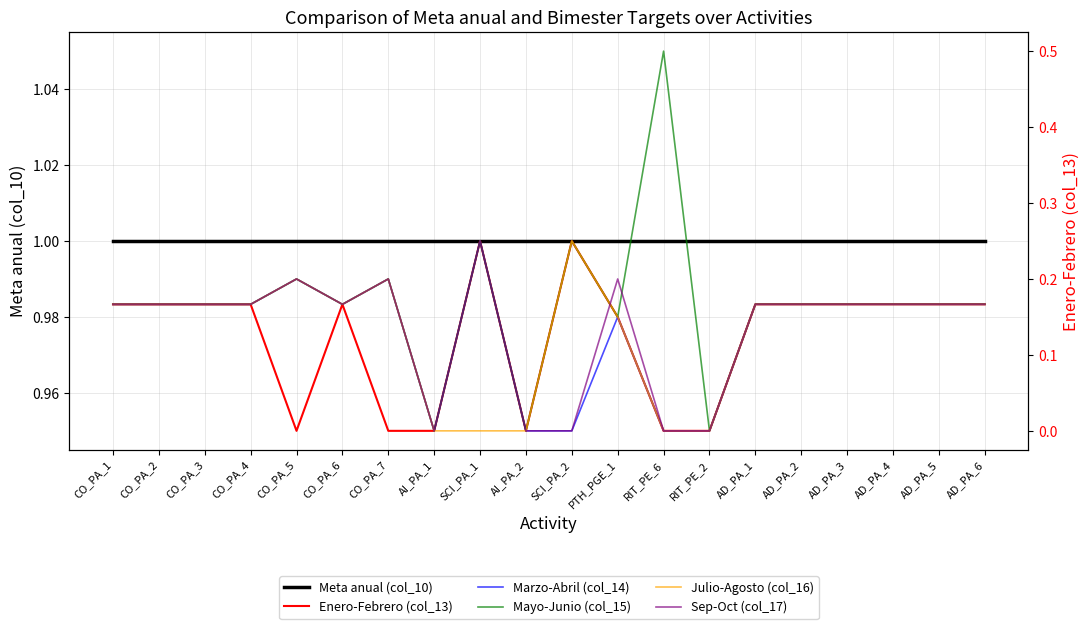

True or false: Enero-Febrero (col_13) and Julio-Agosto (col_16) cross at least once.

False